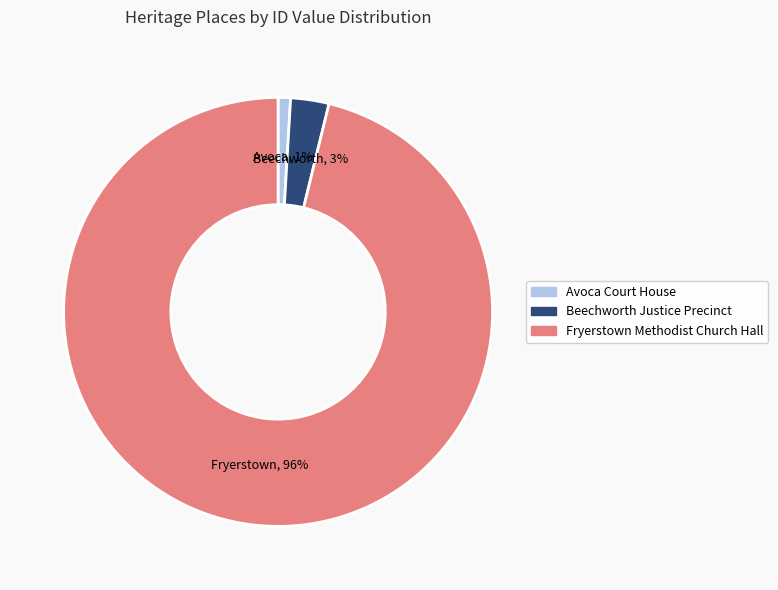

True or false: Fryerstown Methodist Church Hall accounts for 96% of the total.

True